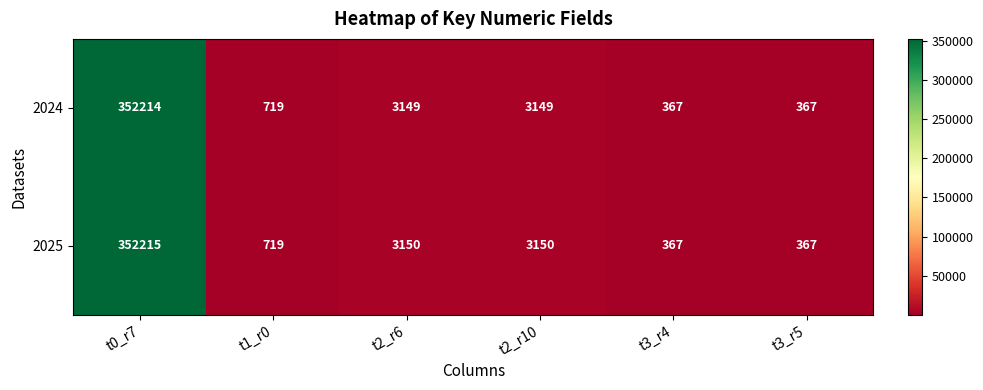

How many data points does each series have?

6